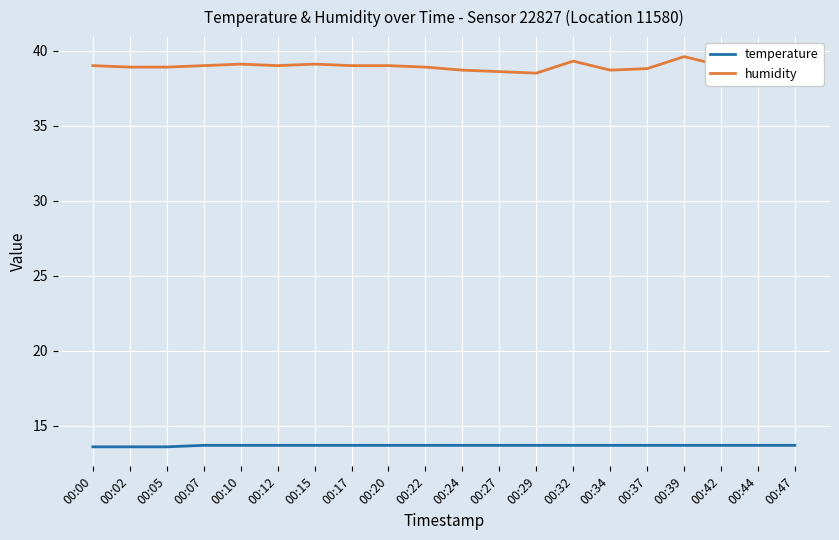

Which series has the largest range (max minus min)?

humidity